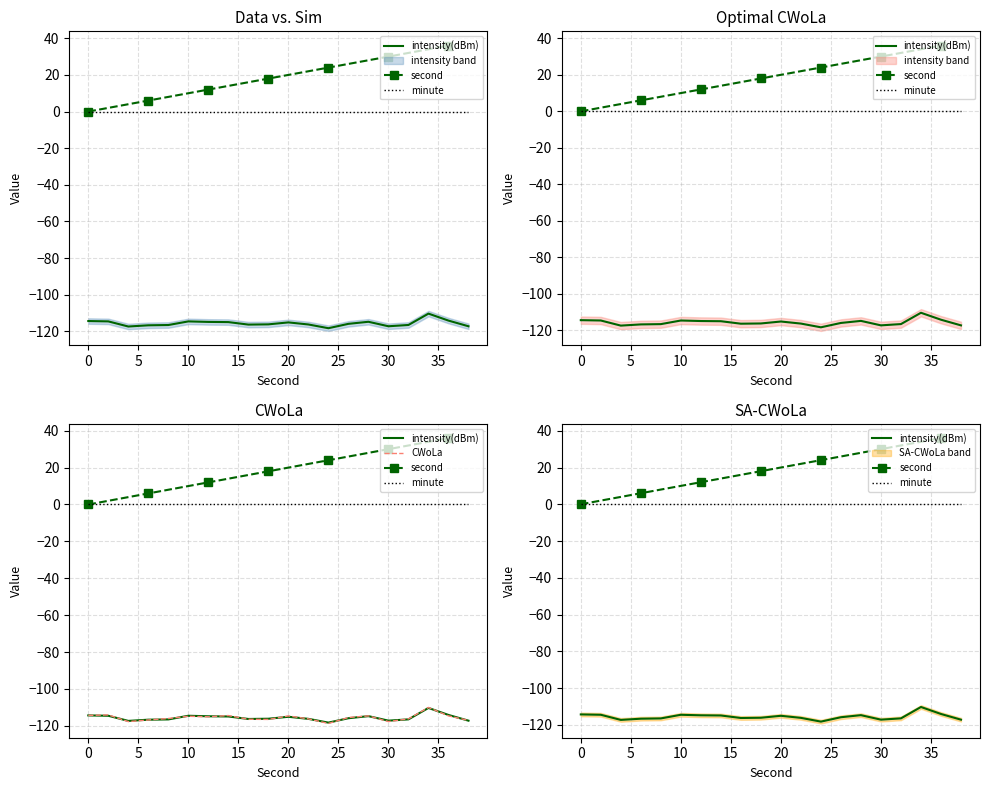

At which category does the chart reach its peak across all series?

38